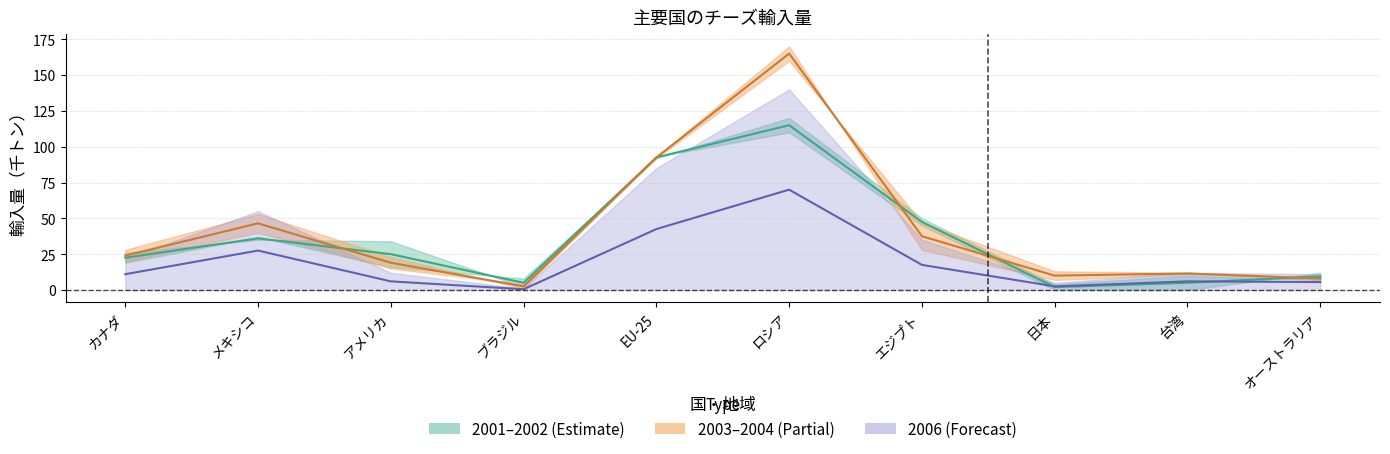

What is the label of the 2nd point from the left?

メキシコ